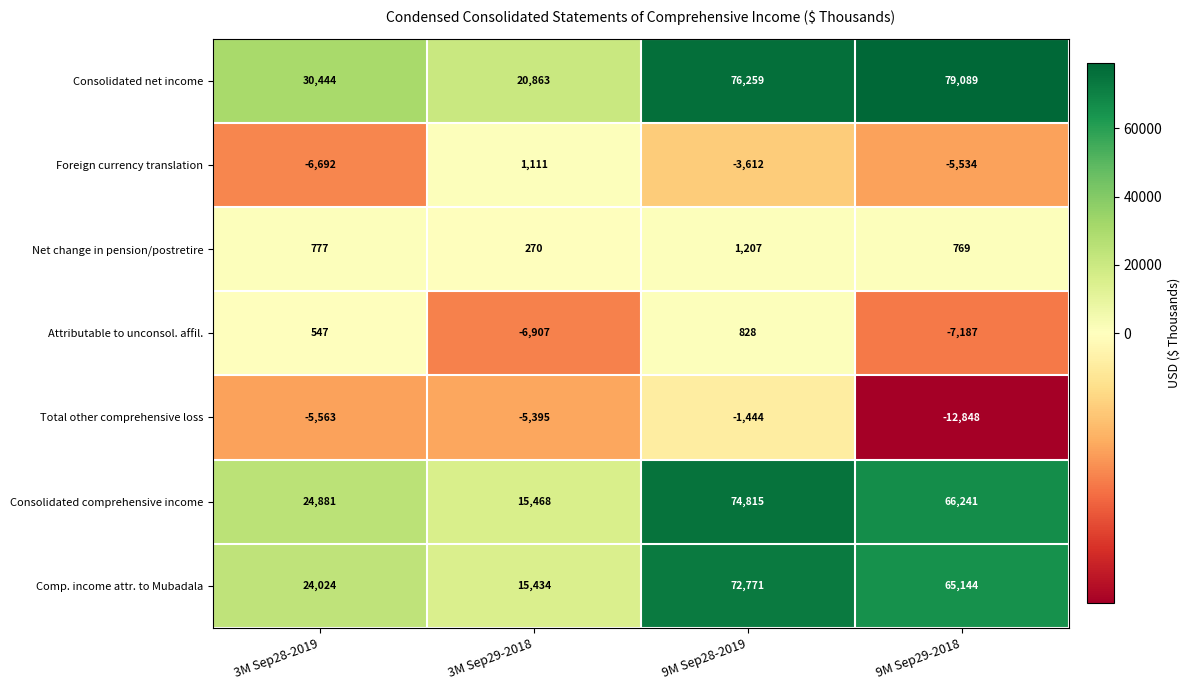

What is the maximum value shown in the chart?

79089